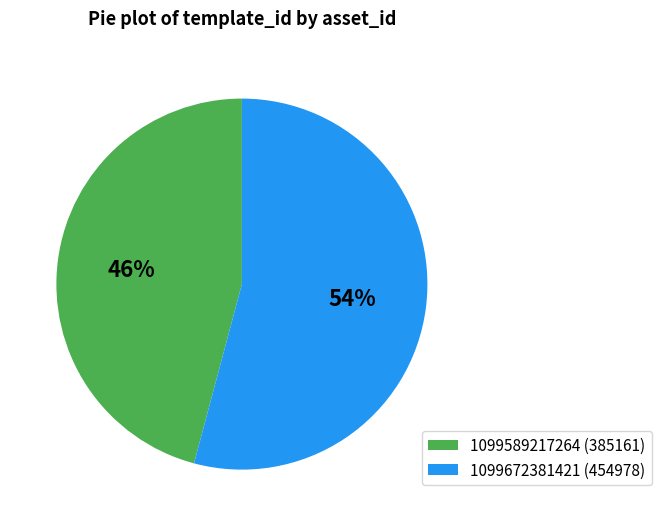

Does 1099672381421 account for over 50% of the chart?

Yes